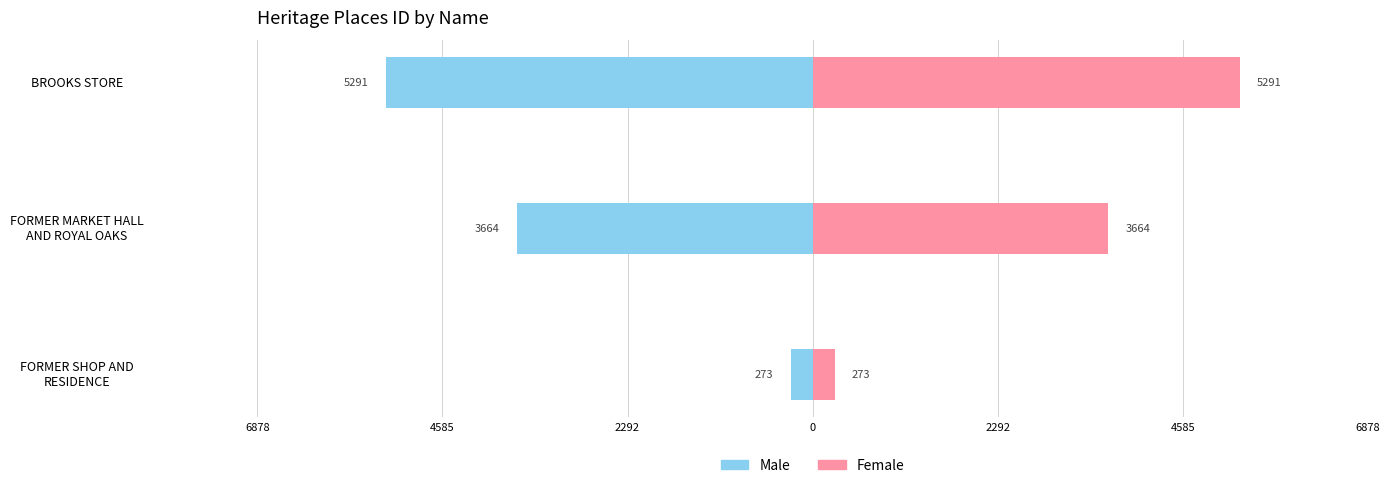

Which has a higher value, FORMER SHOP AND RESIDENCE or BROOKS STORE?

FORMER SHOP AND RESIDENCE